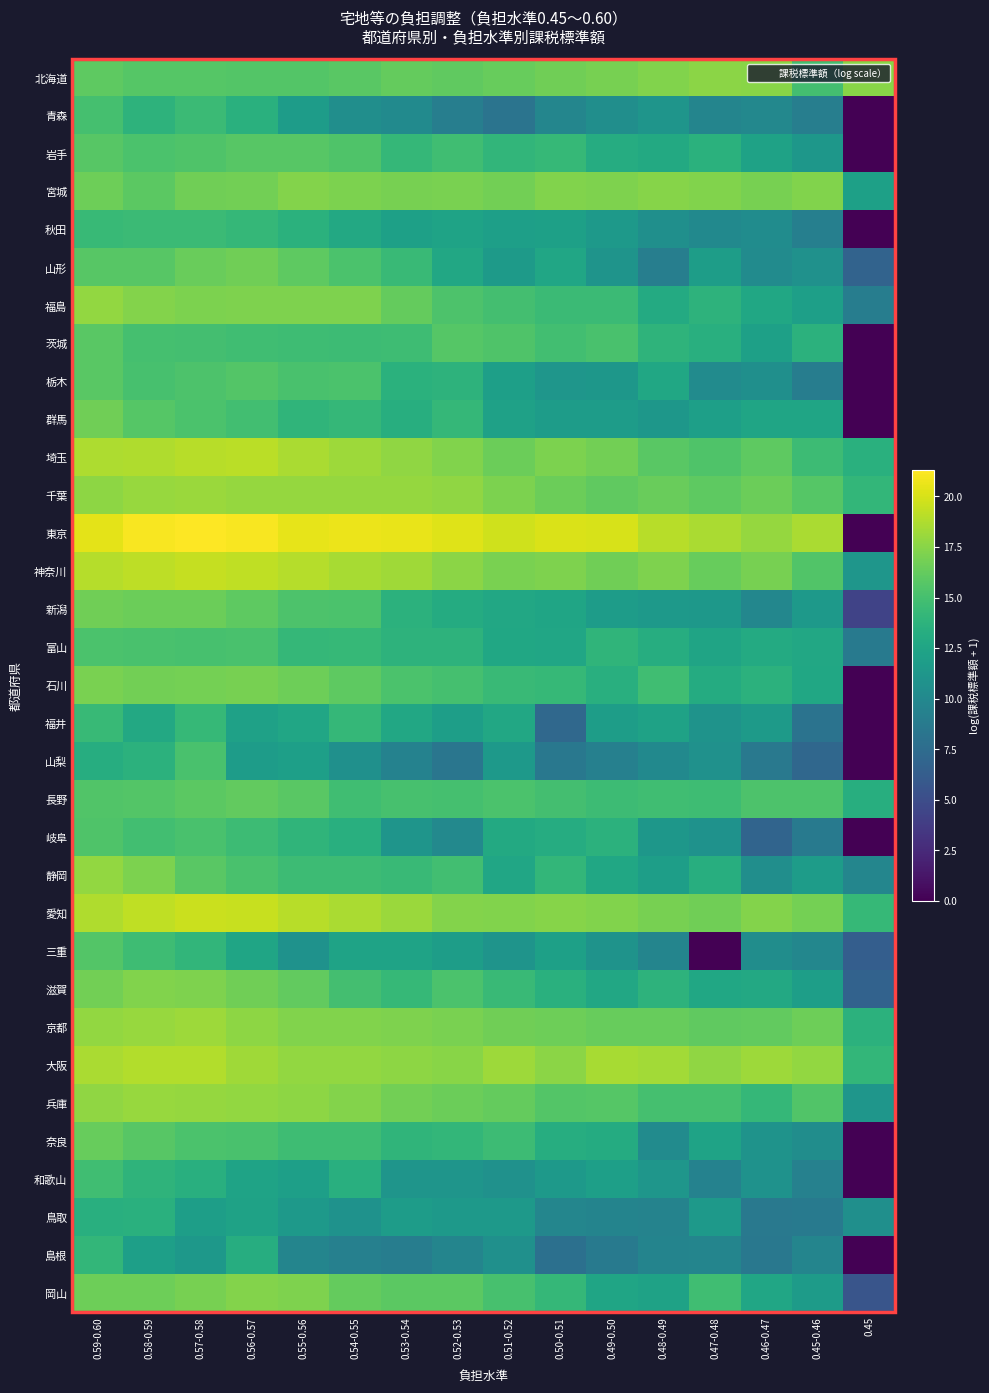

At how many categories does at least one series exceed 9?

16